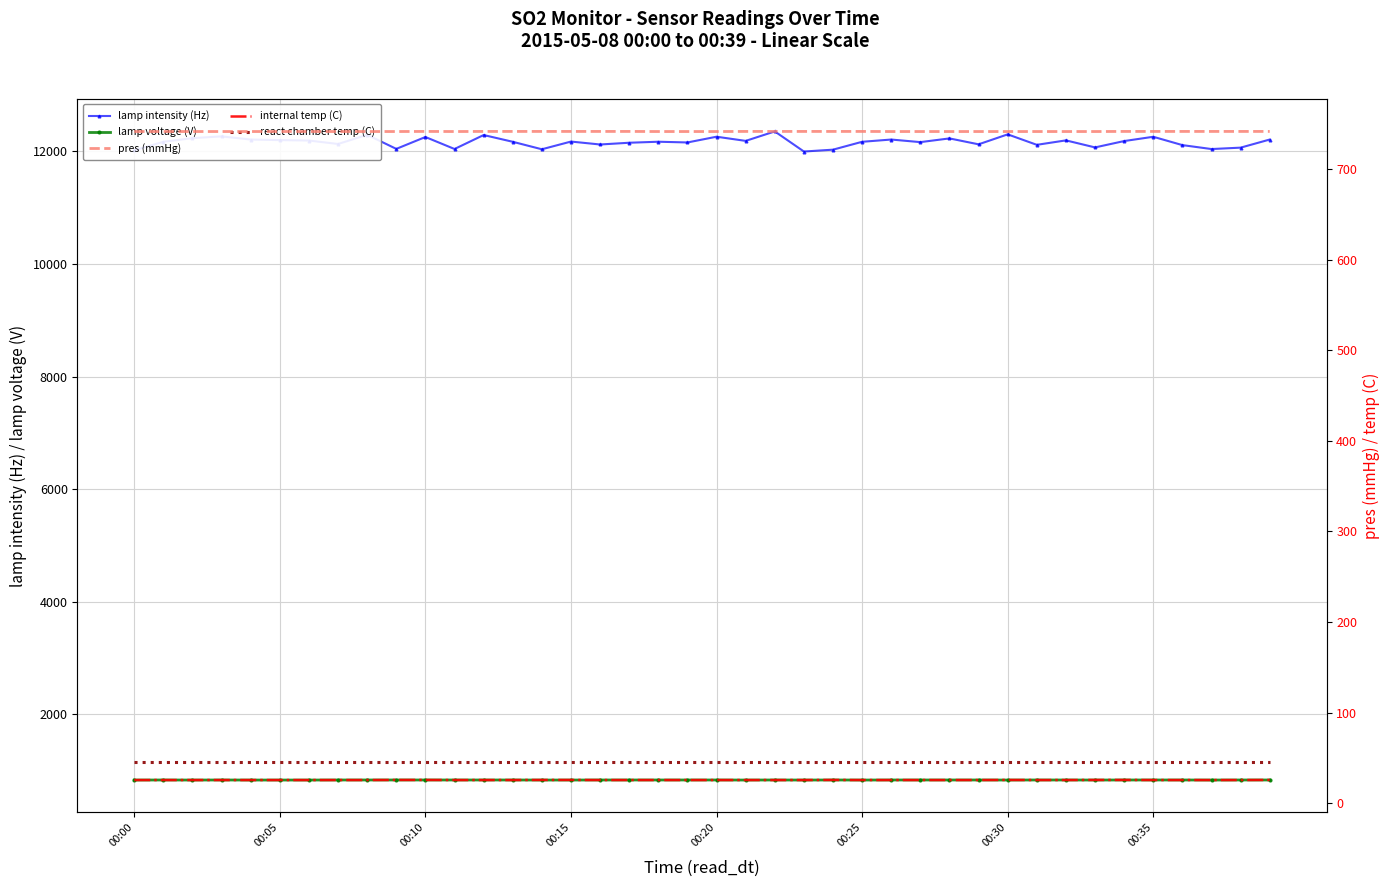

What value does the pres (mmHg) series have at 26?

741.3